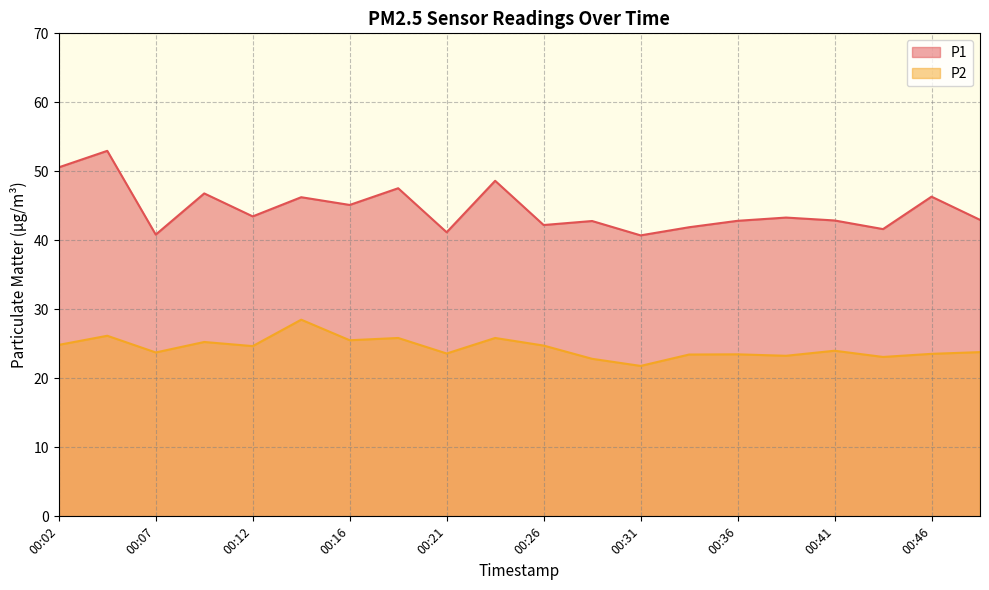

The P1 series shows 42.8 at 00:36. True or false?

True